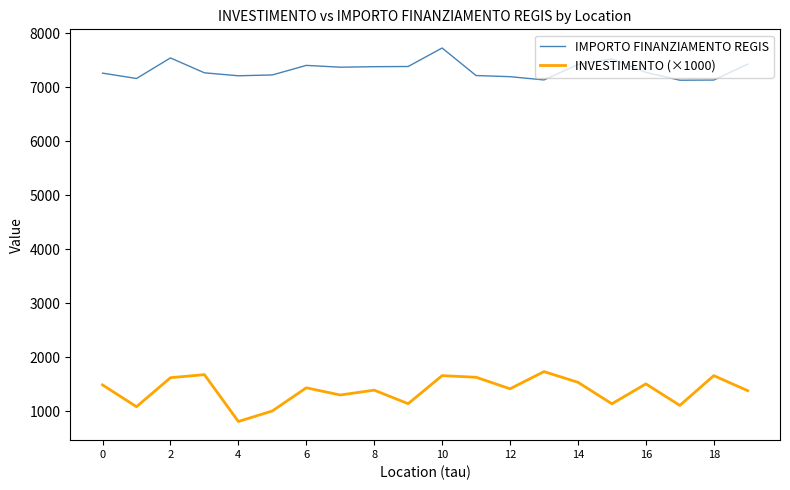

What is the highest value of the INVESTIMENTO (×1000) series?

1738.2